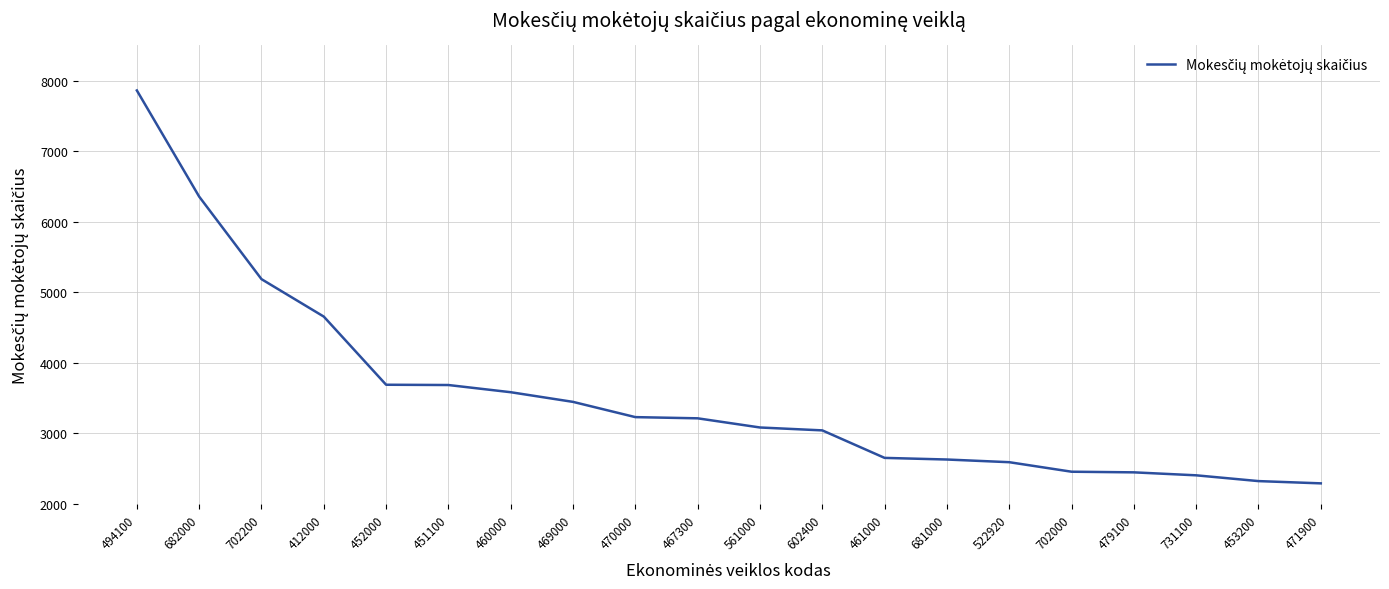

Does the chart have visible grid lines?

Yes